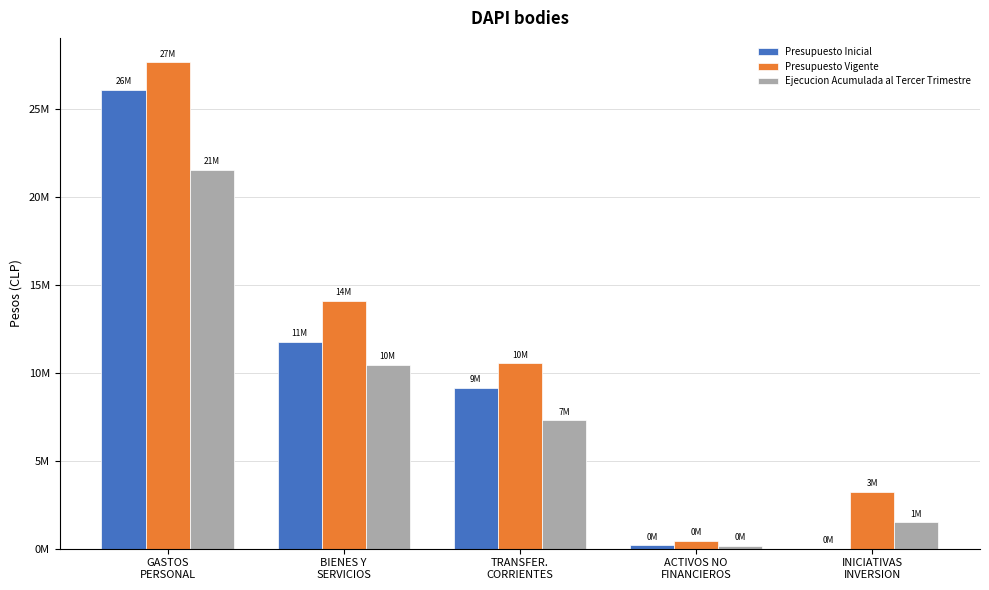

What are all the series names shown in the legend?

Presupuesto Inicial, Presupuesto Vigente, Ejecucion Acumulada al Tercer Trimestre